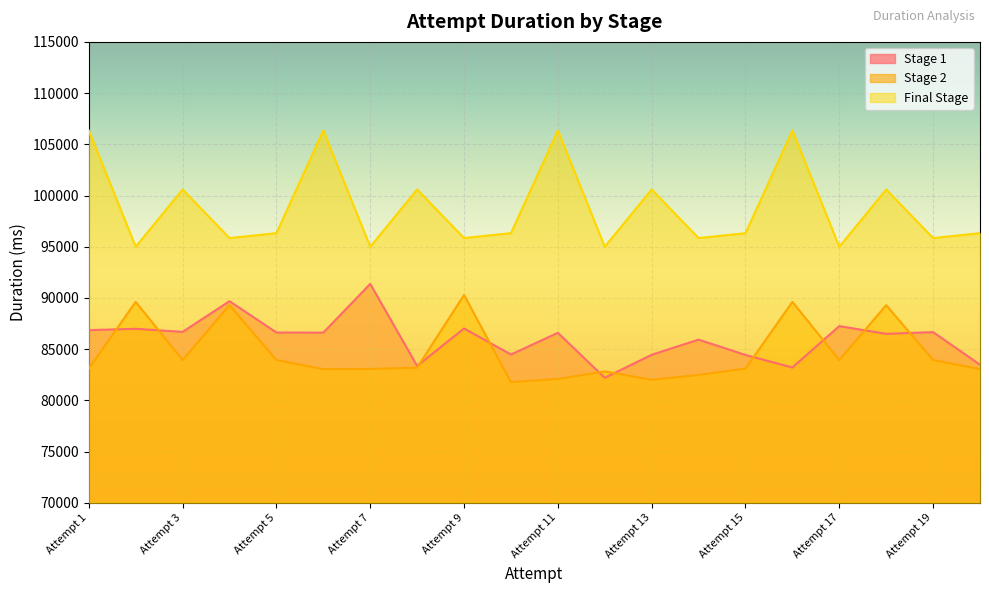

What is the maximum value for Stage 2?

90291